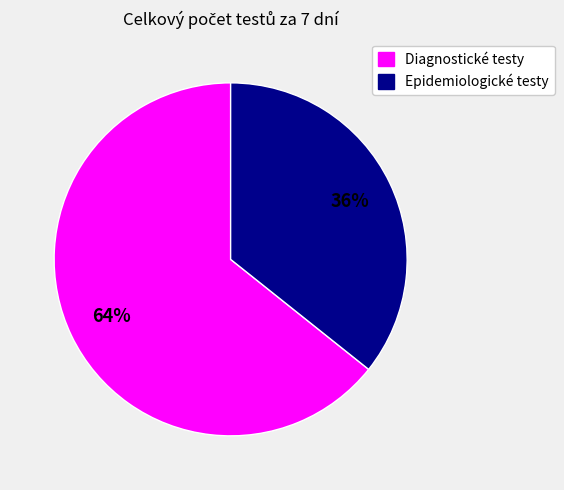

To the nearest percent, what is the average slice percentage?

50%